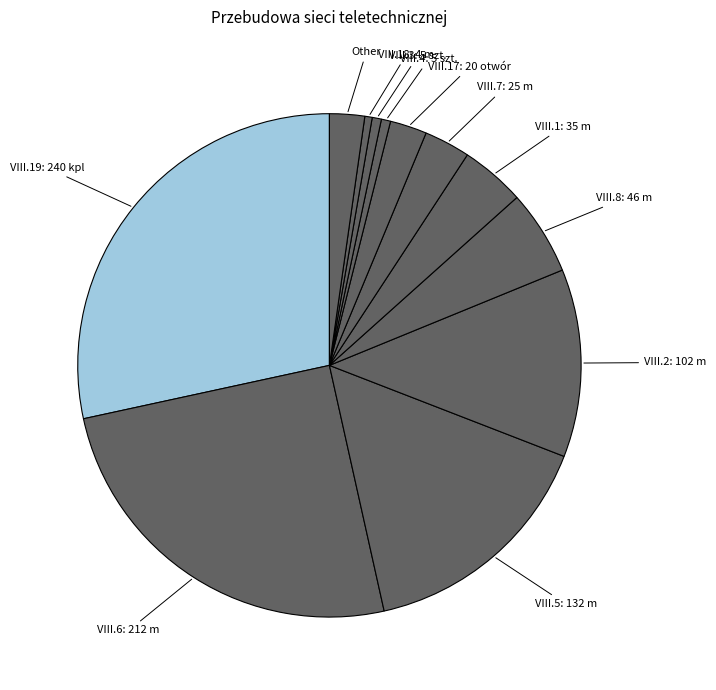

Between VIII.7: 25 m and VIII.2: 102 m, which is larger?

VIII.2: 102 m